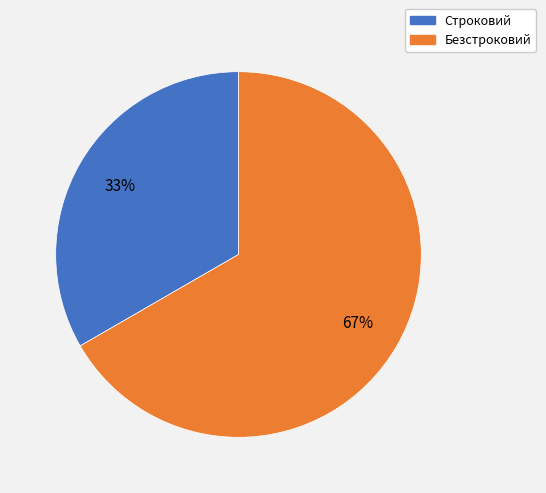

To the nearest percent, what percentage of the pie is Строковий?

33%